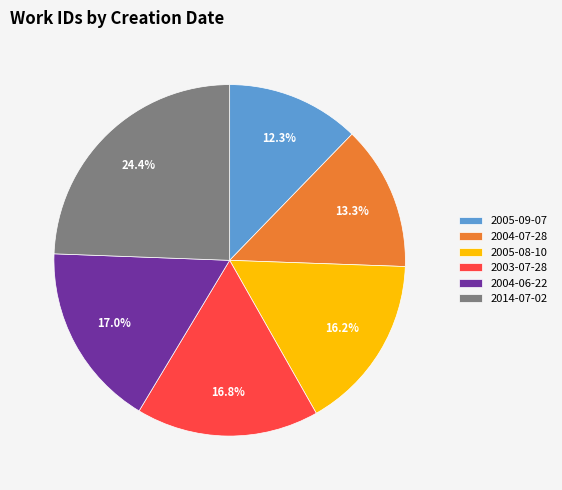

Is the sum of 2004-07-28 and 2005-09-07 greater than half?

No